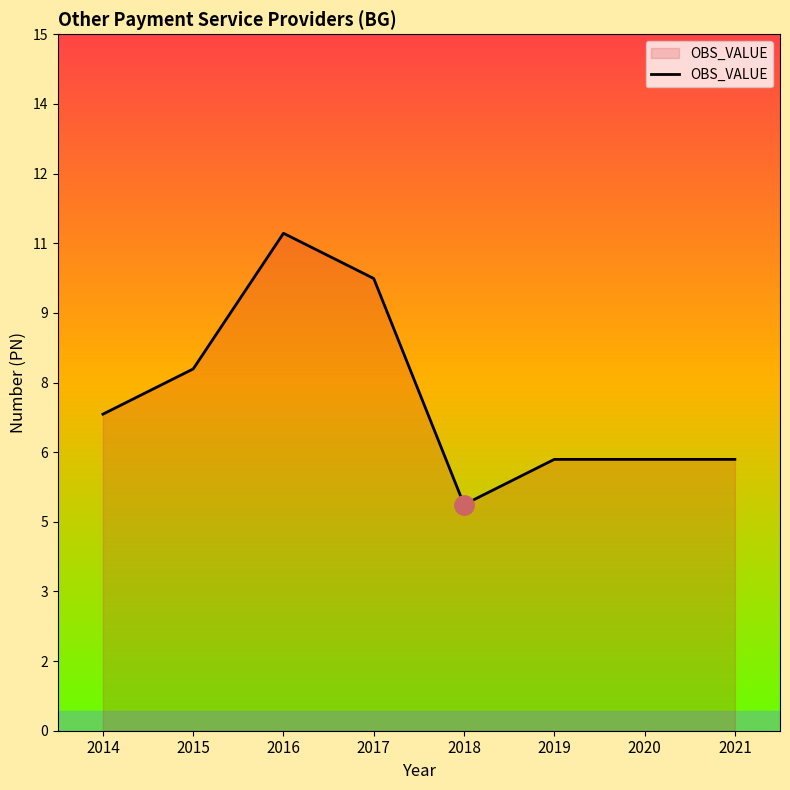

Rank the categories by value from lowest to highest.

2018, 2019, 2020, 2021, 2014, 2015, 2017, 2016